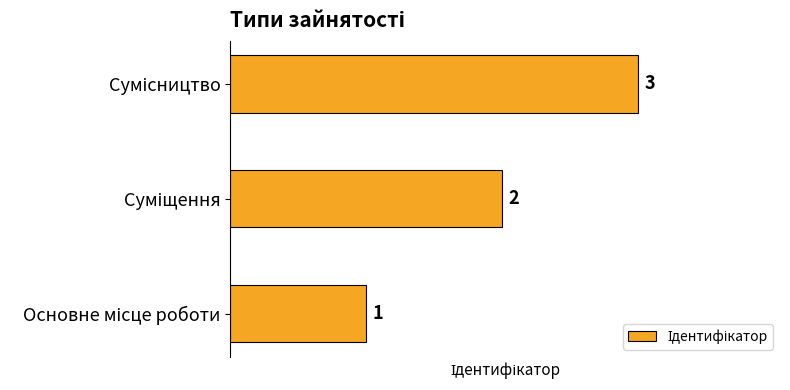

Count the values in the range 1 to 3.

3